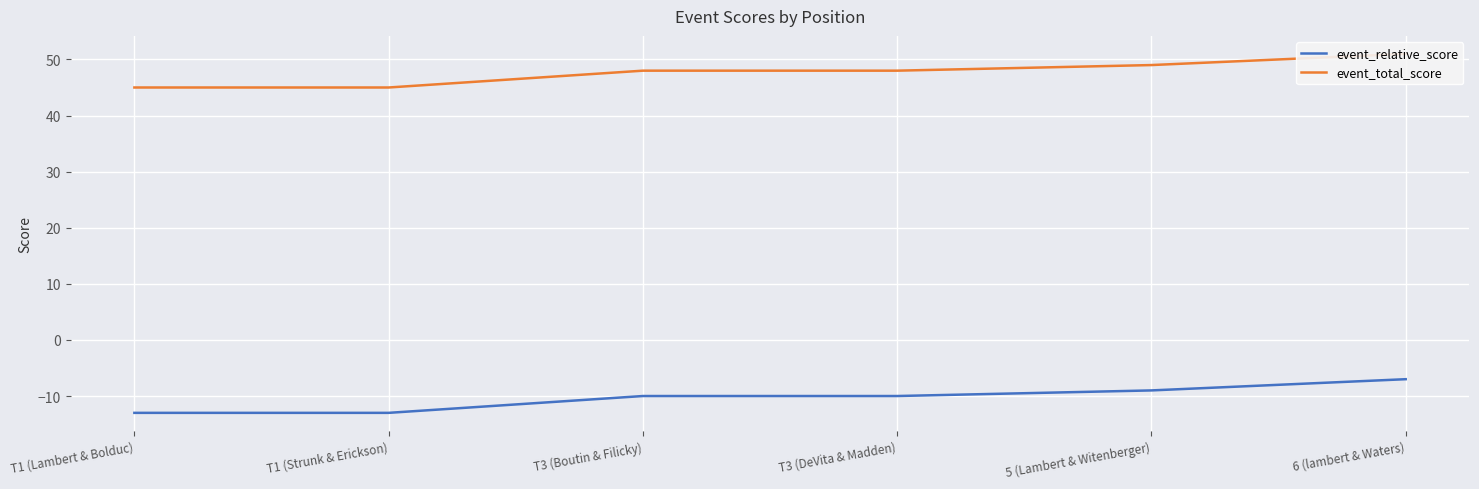

Where is event_total_score nearest to the value 48?

T3 (Boutin & Filicky)